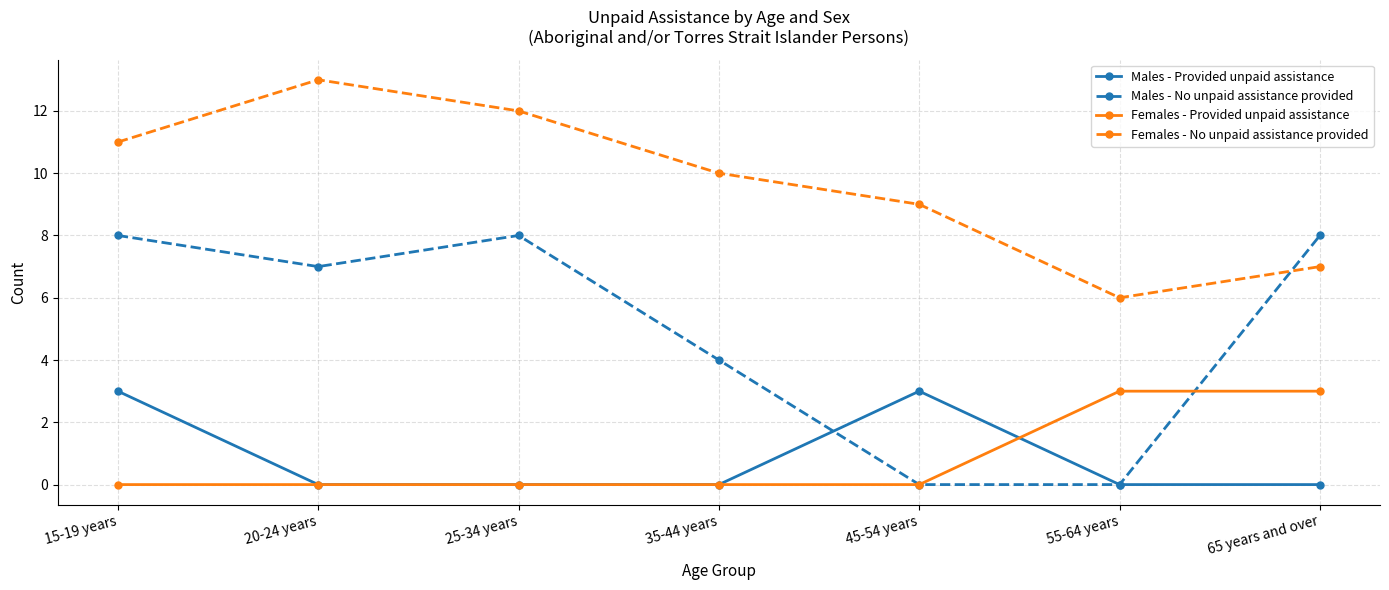

True or false: Males - No unpaid assistance provided has a value of 6 at 35-44 years.

False